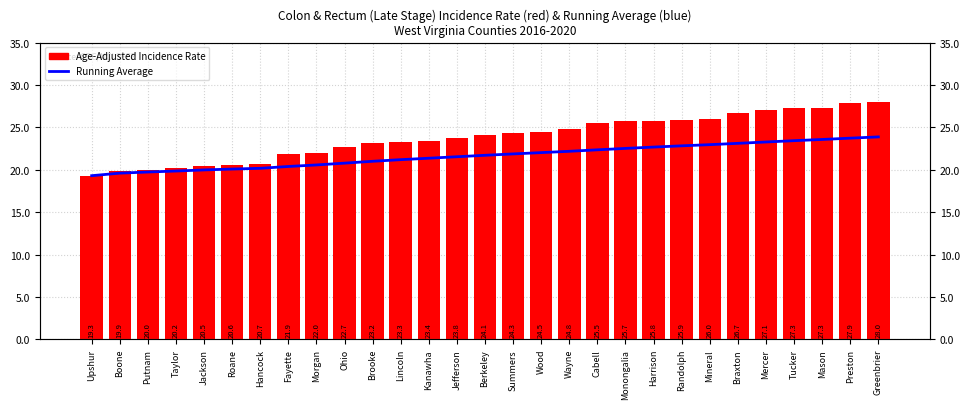

Rank the series by their average value, from lowest to highest.

Running Average, Age-Adjusted Incidence Rate